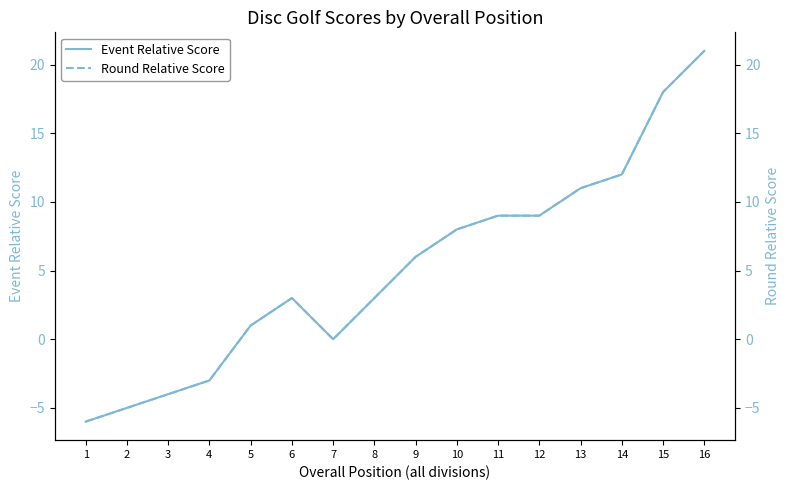

What is the total value across all series at 10?

16